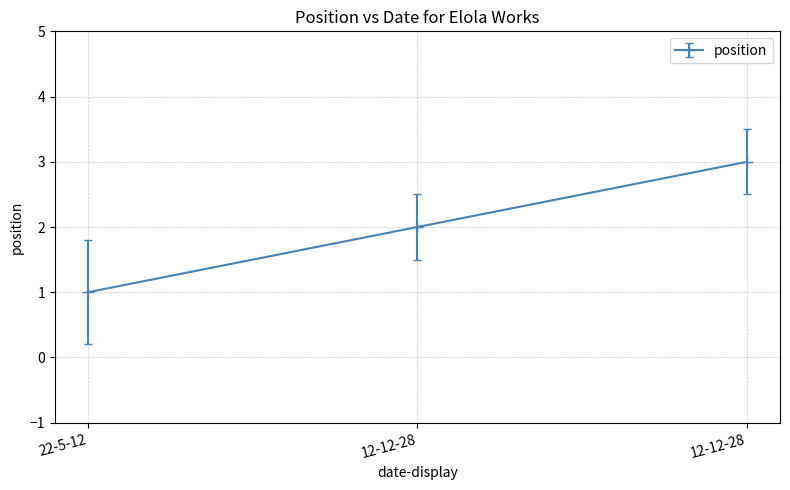

The value at 12-12-28 is 1. True or false?

False